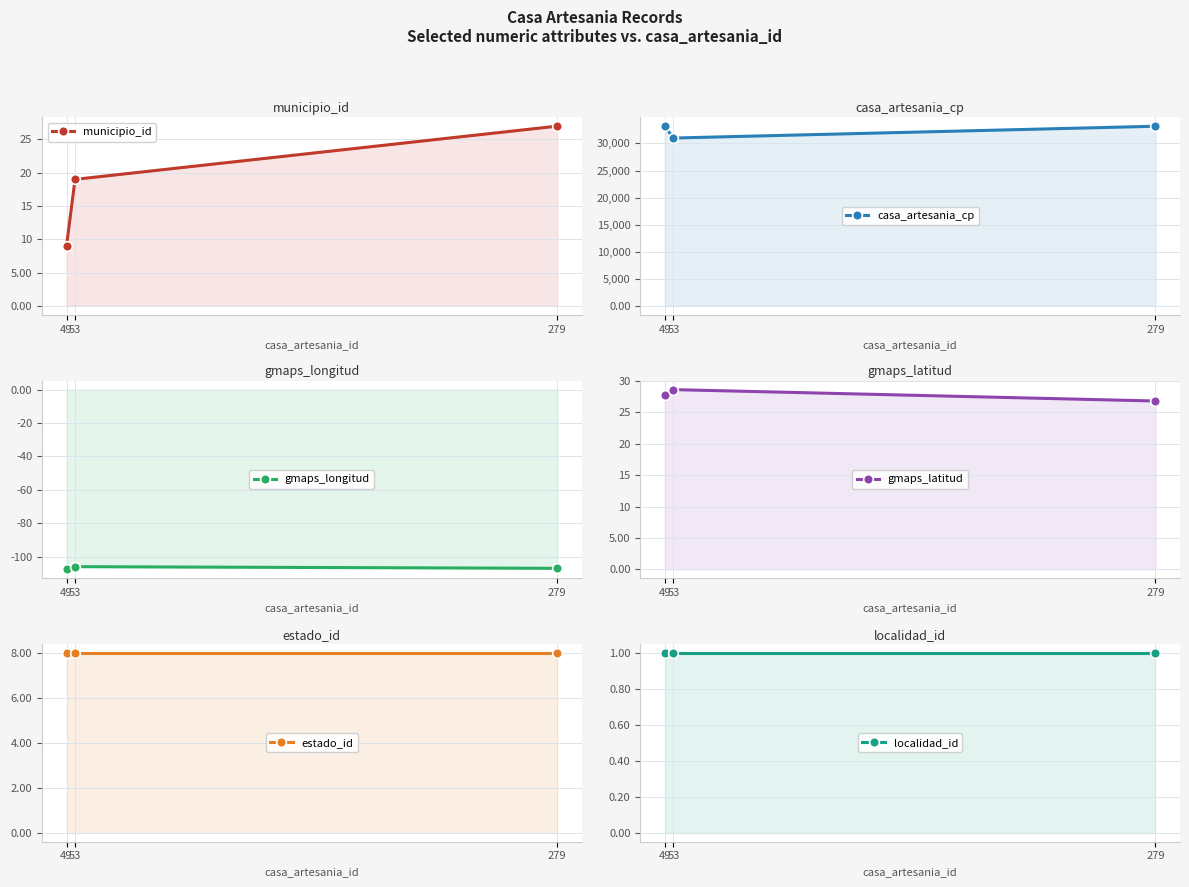

At which label does municipio_id first exceed 19?

279